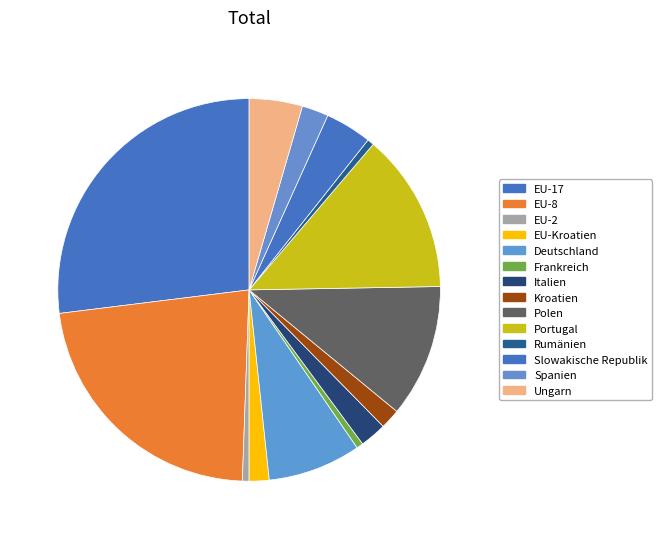

Combined, what portion of the pie is Slowakische Republik and Polen?

15.2%